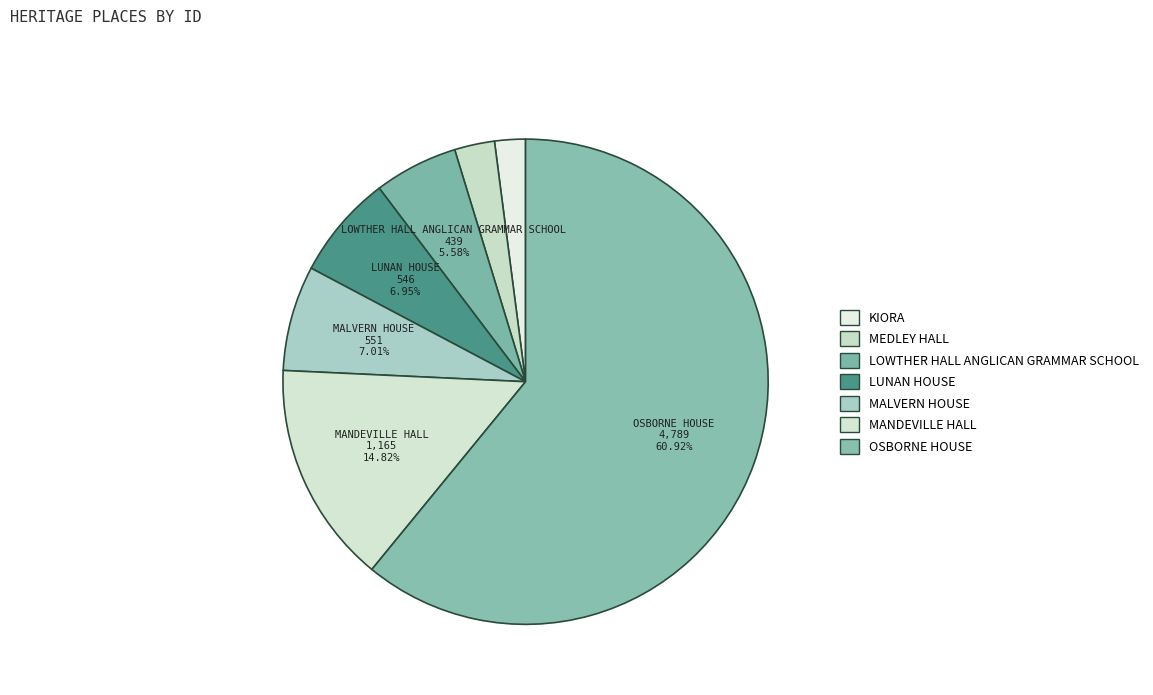

What is the smallest slice in the pie chart?

KIORA